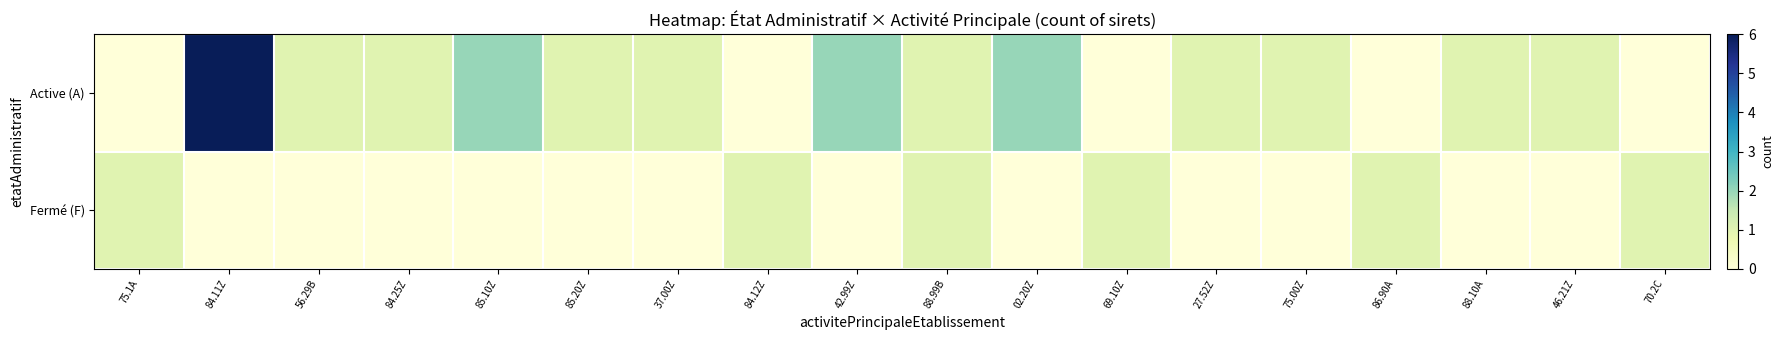

List the series in order of their peak value, lowest first.

Fermé (F), Active (A)